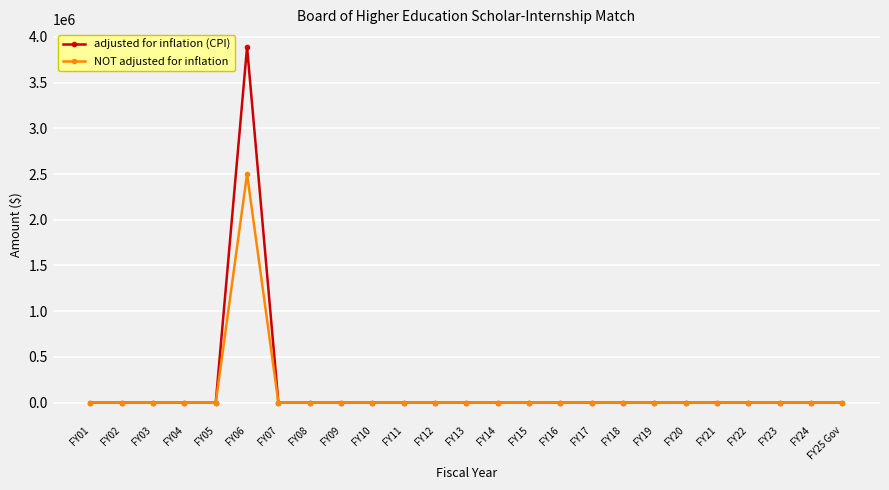

Rank the series by their maximum value, from lowest to highest.

NOT adjusted for inflation, adjusted for inflation (CPI)